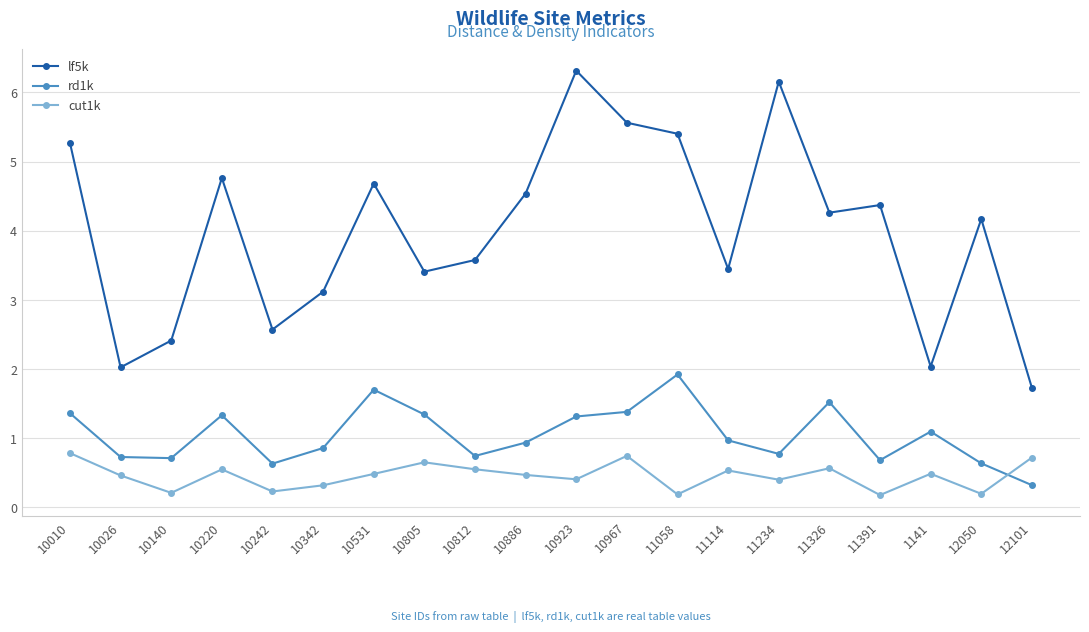

At 10812, list the series in order from smallest to largest.

cut1k, rd1k, lf5k